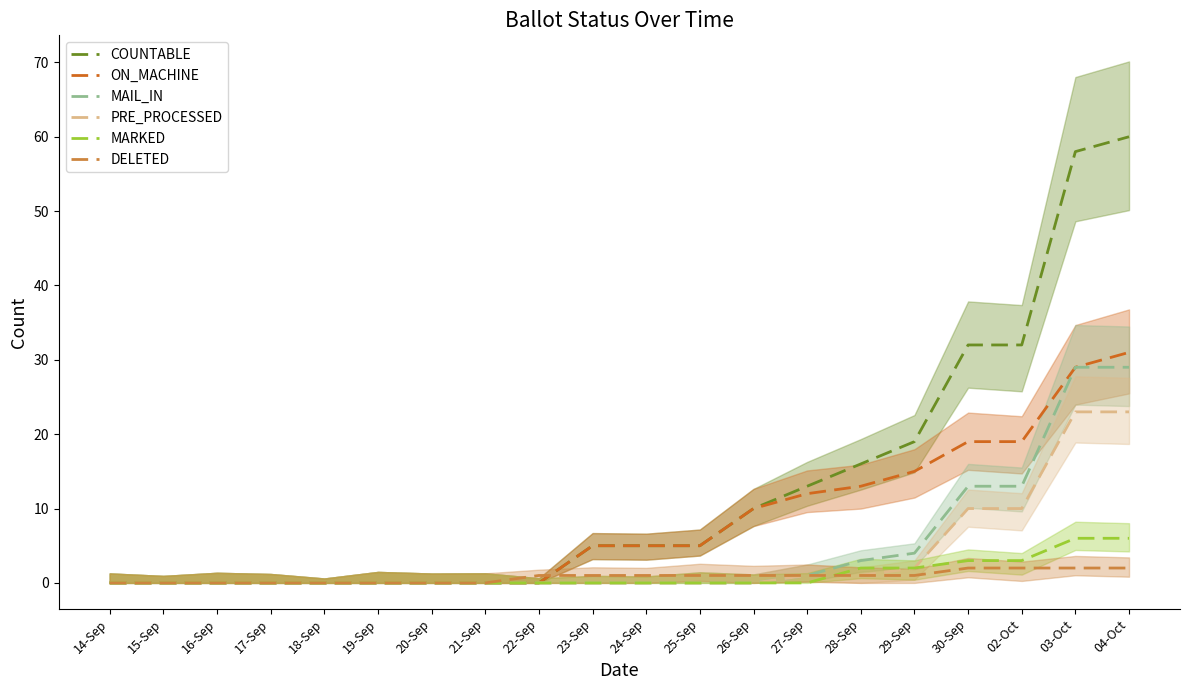

What is the value of the PRE_PROCESSED point at the 18th from the left?

10